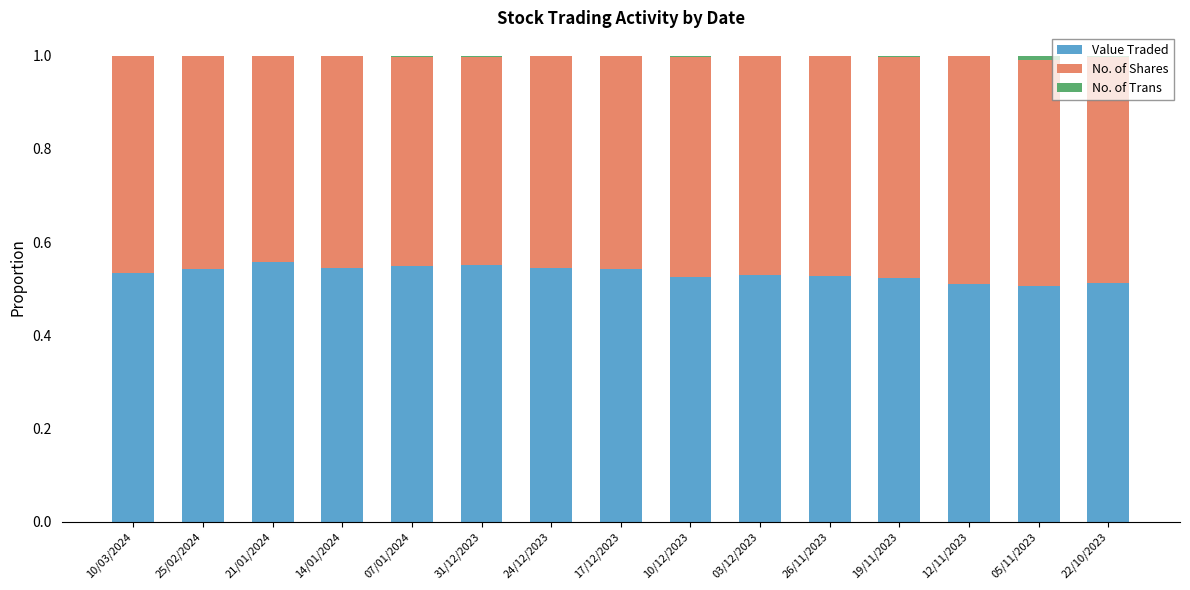

The Value Traded series shows 0.5 at 24/12/2023. True or false?

True